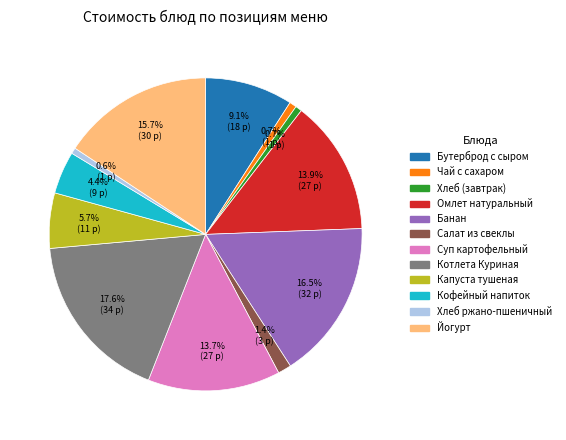

To the nearest percent, what is the combined percentage of Котлета Куриная and Кофейный напиток?

22%